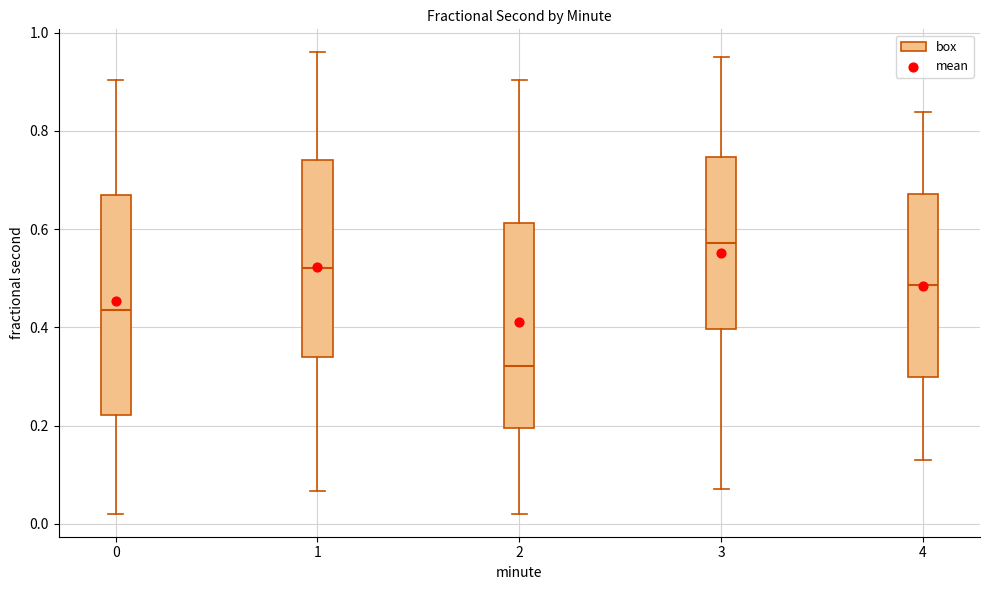

Where is the lower edge of the box at x = 2 on the y-axis? The values are not printed on the chart, so give them approximately, as read against the axis.

0.20